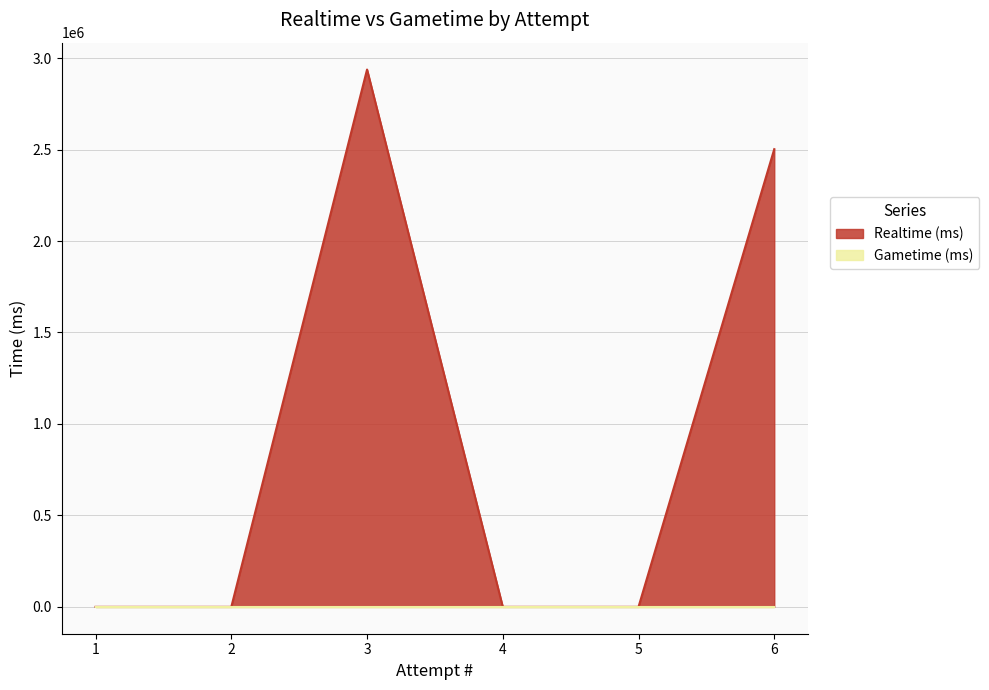

Rank the categories by value from lowest to highest.

5, 4, 2, 1, 6, 3